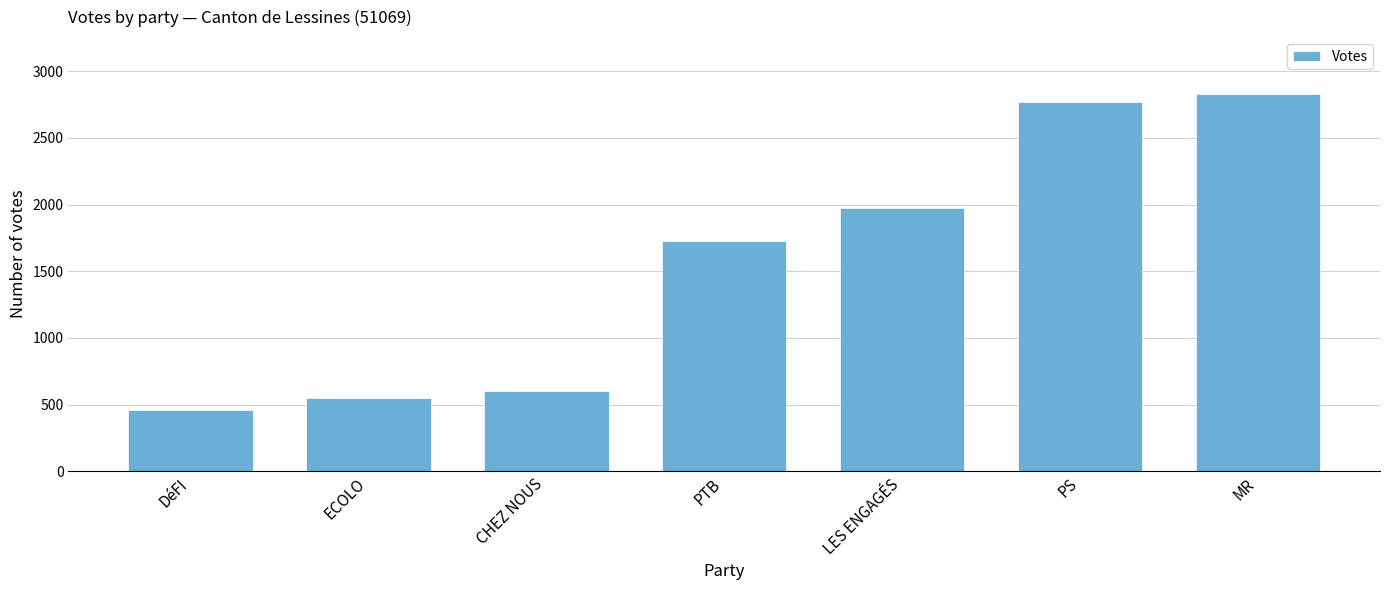

What is the sum of all values?

10912